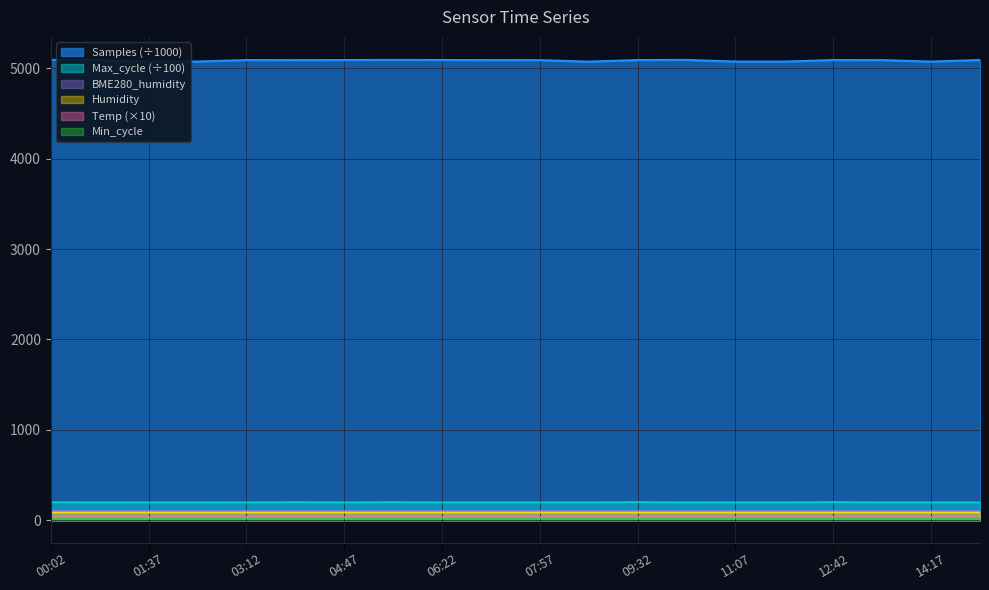

True or false: Humidity has more than 1 points higher than both neighbors.

False